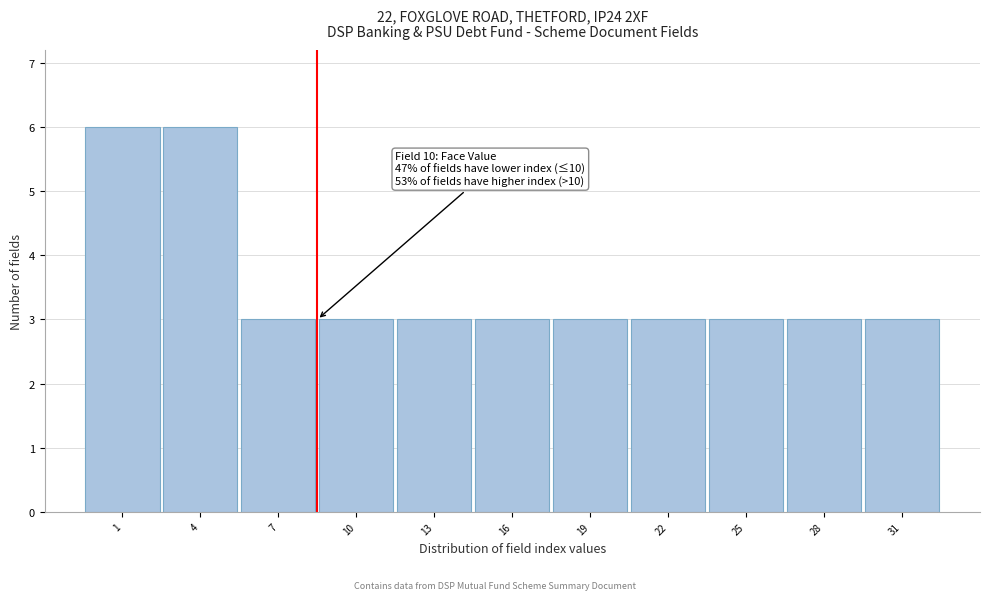

Reading left to right, transcribe all the data shown in this chart.

1=6	4=6	7=3	10=3	13=3	16=3	19=3	22=3	25=3	28=3	31=3